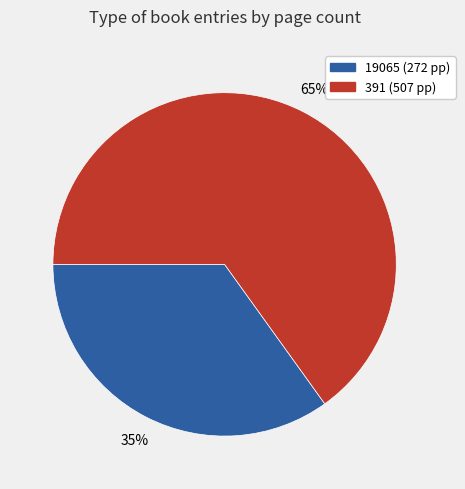

Does any single category account for the majority?

Yes